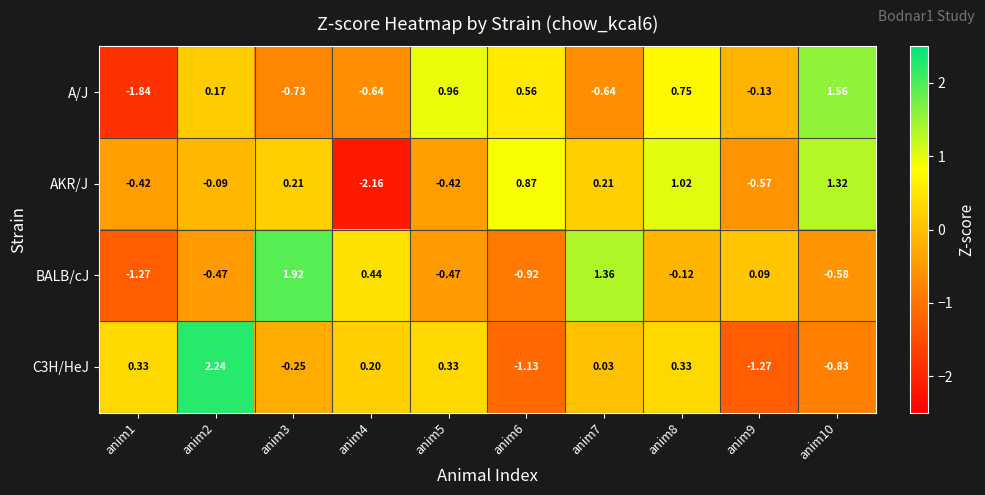

How many data points in A/J are less than 0?

5